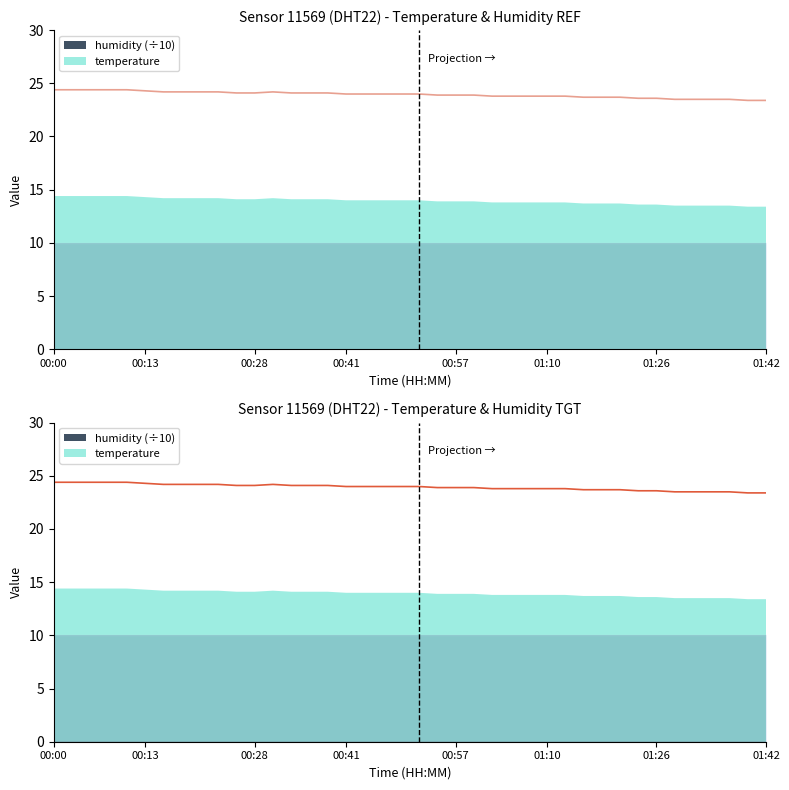

Reading left to right, transcribe all the data shown in this chart.

24.4	24.4	24.4	24.4	24.4	24.3	24.2	24.2	24.2	24.2	24.1	24.1	24.2	24.1	24.1	24.1	24.0	24.0	24.0	24.0	24.0	23.9	23.9	23.9	23.8	23.8	23.8	23.8	23.8	23.7	23.7	23.7	23.6	23.6	23.5	23.5	23.5	23.5	23.4	23.4